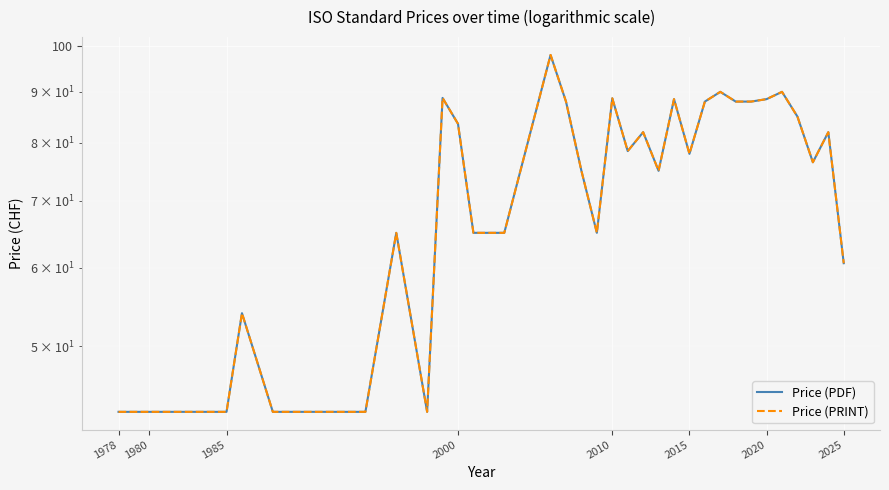

How many data points does each series have?

34